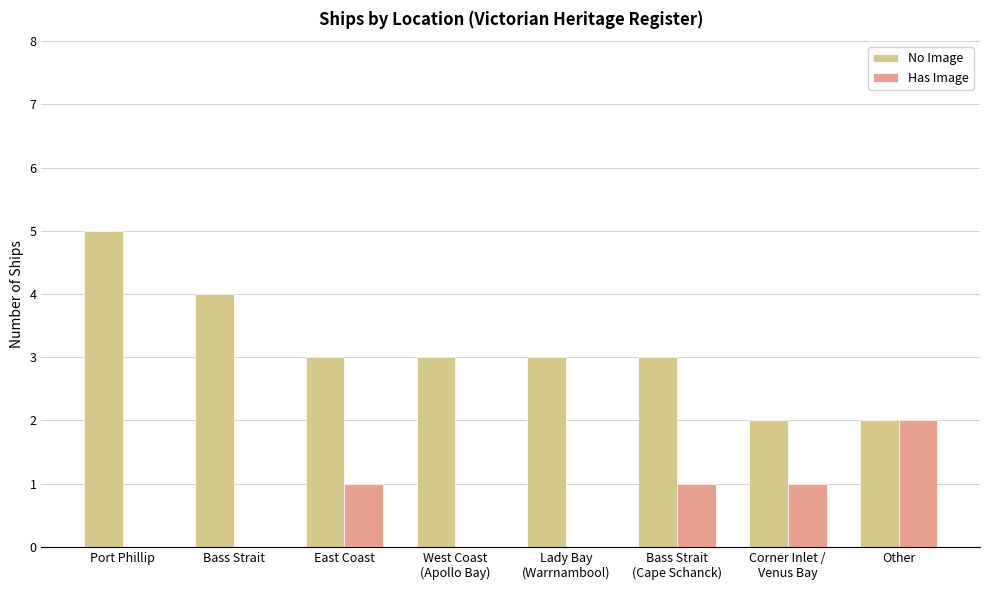

How many series are shown in this chart?

2